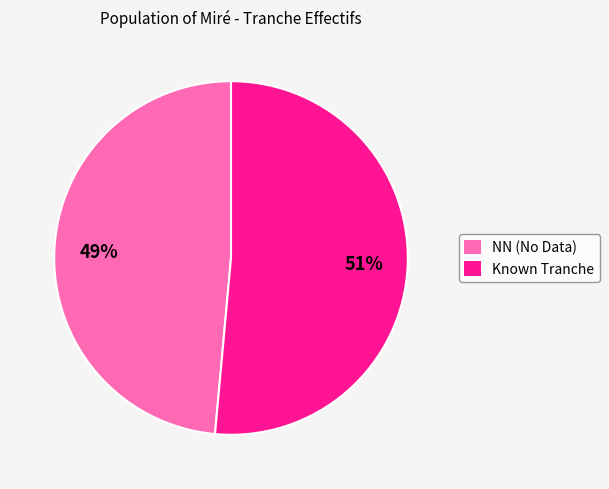

Which has a higher value, Known Tranche or NN (No Data)?

Known Tranche